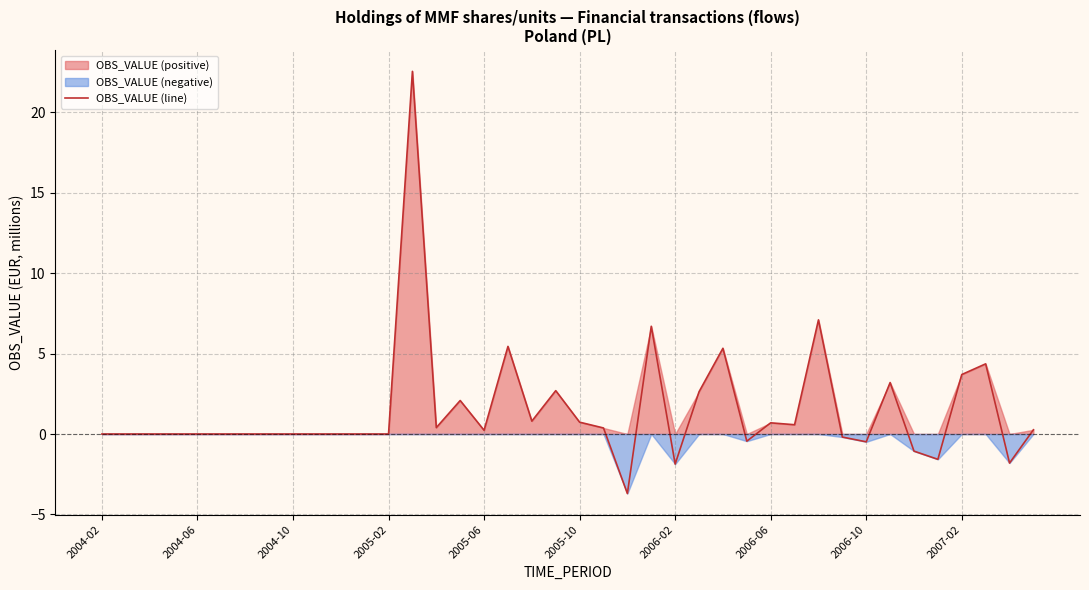

How many data points are less than 0?

8